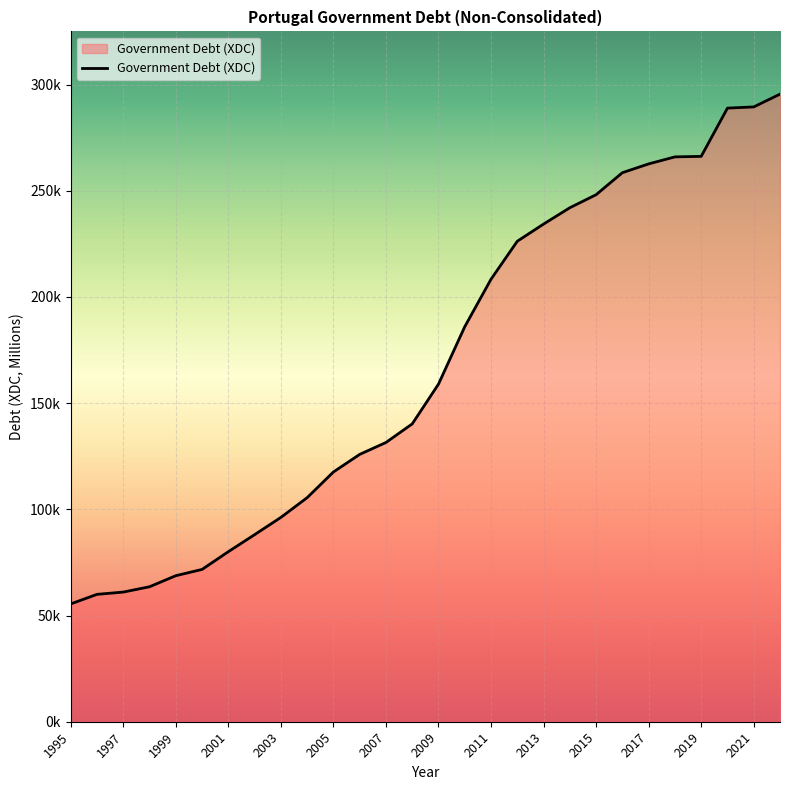

What is the average value?

167730.1